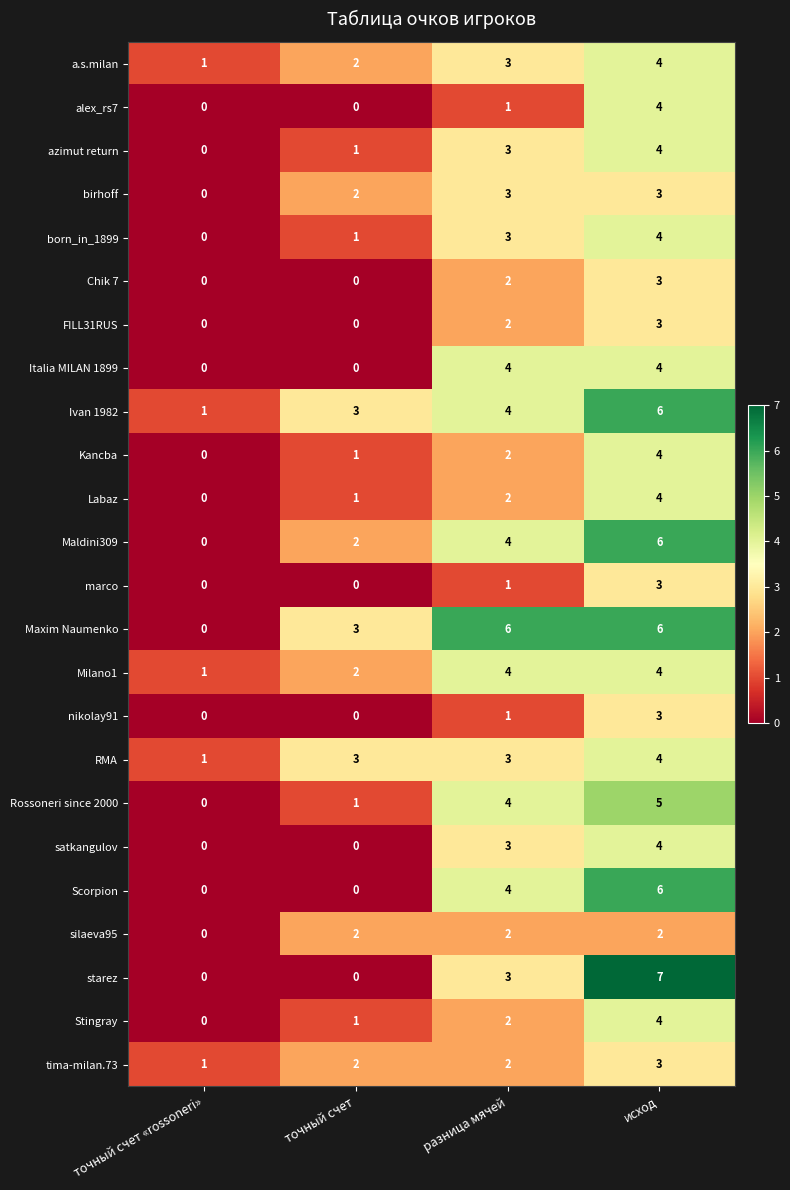

Read the Maldini309 value at исход.

6